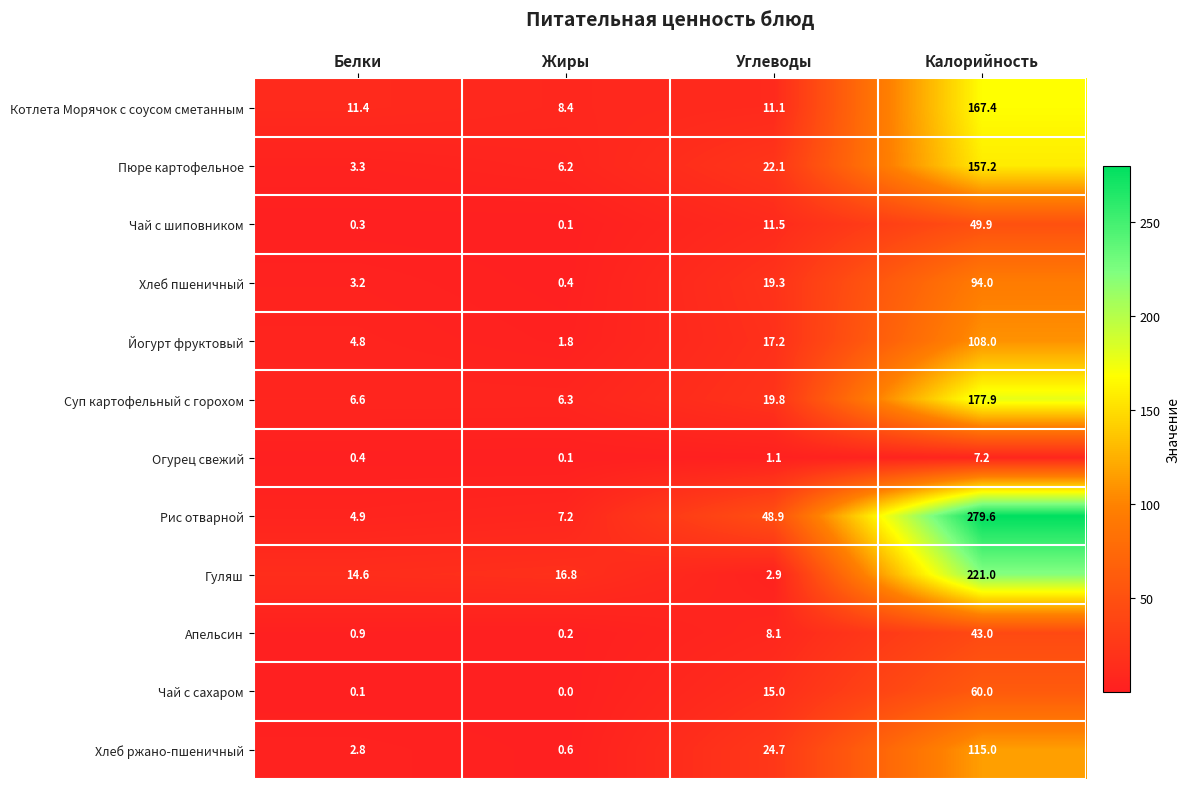

Which series changed the most between Жиры and Углеводы?

Рис отварной